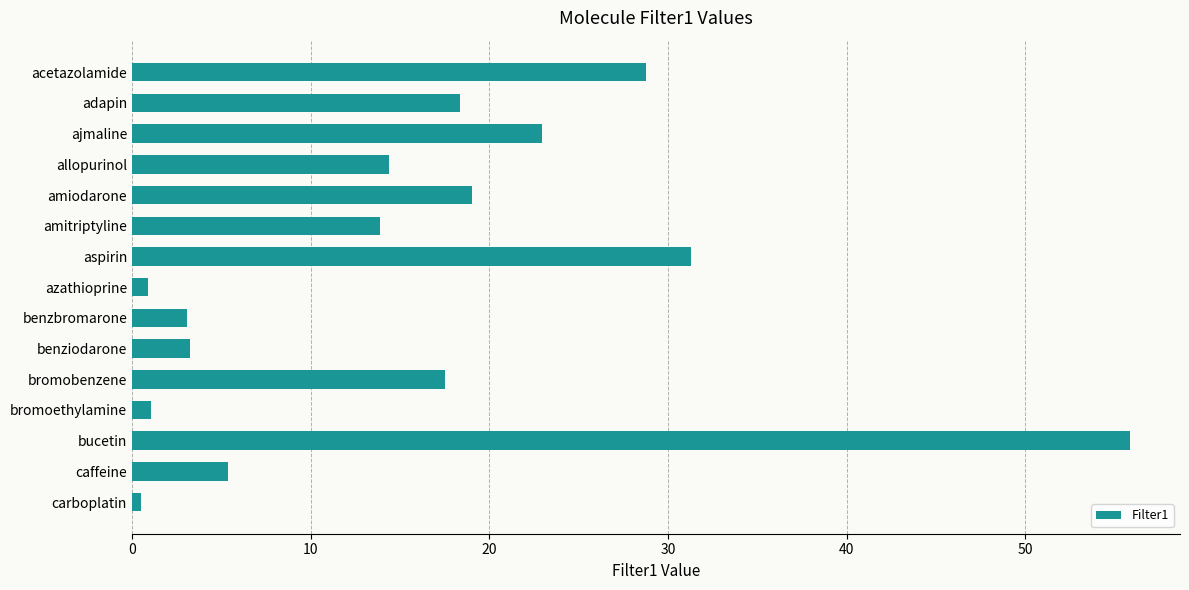

Count the number of categories in the chart.

15